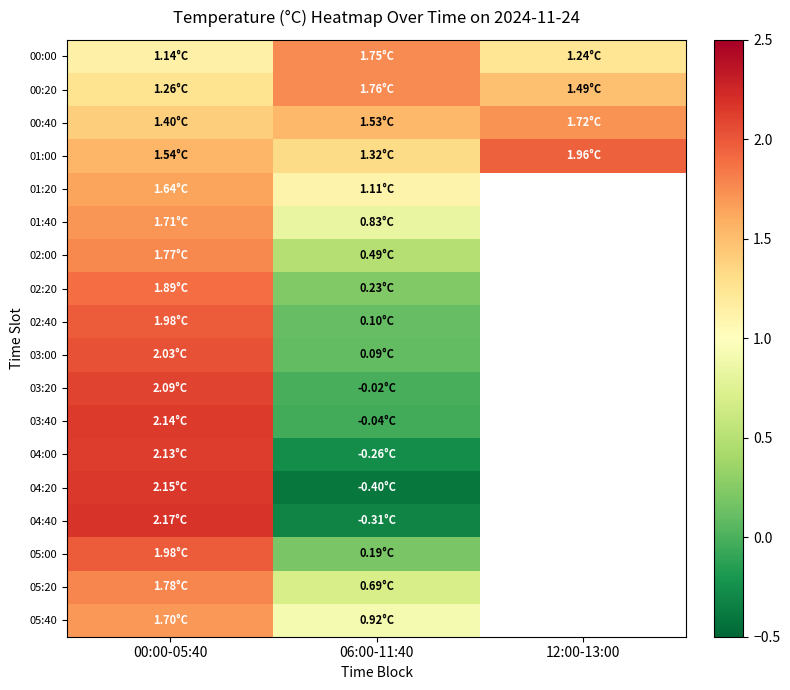

List the series in order of their peak value, lowest first.

01:20, 05:40, 01:40, 00:40, 00:00, 00:20, 02:00, 05:20, 02:20, 01:00, 02:40, 05:00, 03:00, 03:20, 04:00, 03:40, 04:20, 04:40